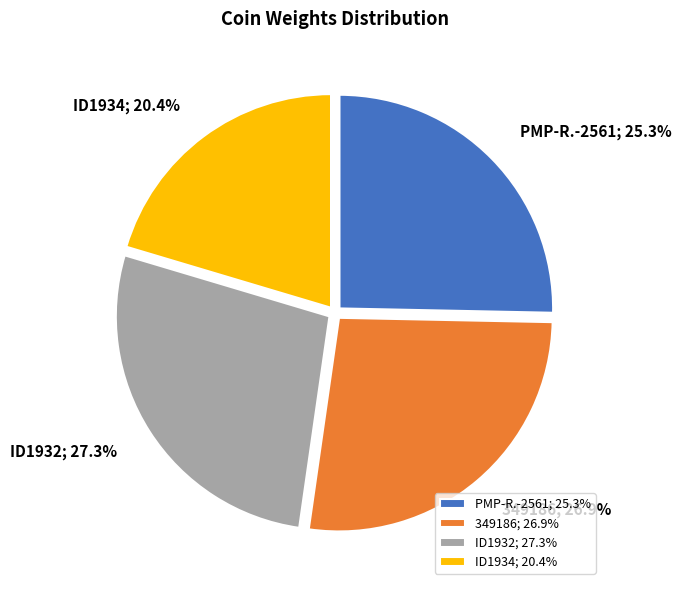

What is the total percentage of ID1932
(Freiburg) and ID1934
(Freiburg)?

47.7%